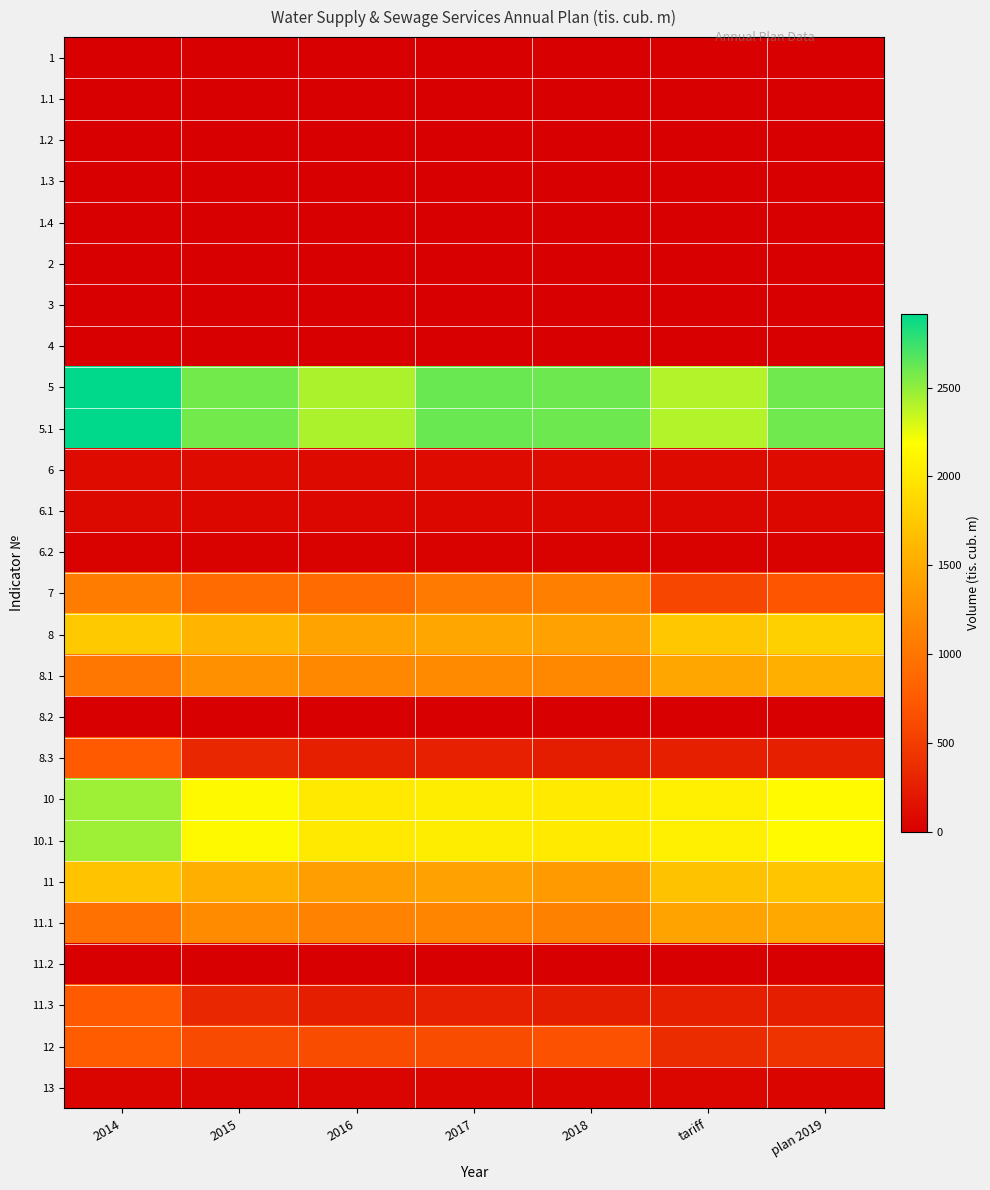

What is the difference between the highest and lowest values at plan 2019?

2594.4